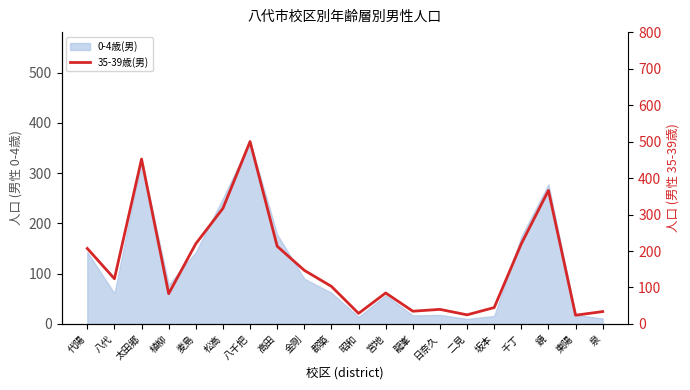

At which category does the chart reach its peak across all series?

八千把